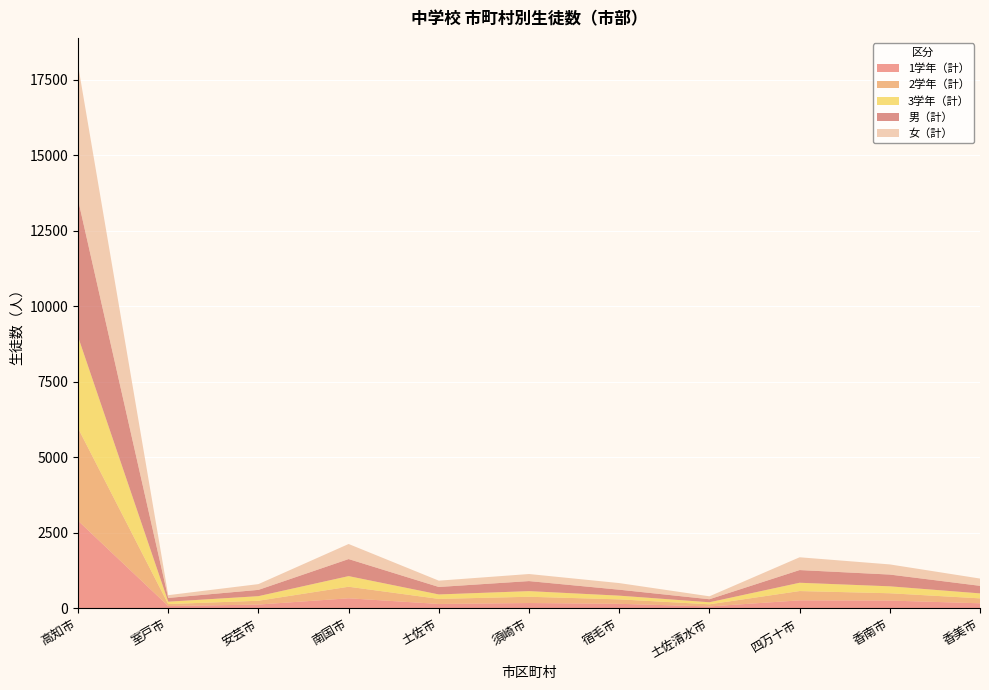

Reading left to right, transcribe all the data shown in this chart.

1学年（計）: 高知市=2897	室戸市=72	安芸市=121	南国市=329	土佐市=141	須崎市=172	宿毛市=146	土佐清水市=59	四万十市=261	香南市=254	香美市=163
2学年（計）: 高知市=3063	室戸市=65	安芸市=126	南国市=382	土佐市=167	須崎市=207	宿毛市=147	土佐清水市=70	四万十市=307	香南市=241	香美市=163
3学年（計）: 高知市=3031	室戸市=79	安芸市=152	南国市=352	土佐市=148	須崎市=187	宿毛市=123	土佐清水市=68	四万十市=275	香南市=230	香美市=165
男（計）: 高知市=4535	室戸市=124	安芸市=208	南国市=564	土佐市=247	須崎市=332	宿毛市=197	土佐清水市=100	四万十市=420	香南市=389	香美市=250
女（計）: 高知市=4456	室戸市=92	安芸市=191	南国市=499	土佐市=209	須崎市=234	宿毛市=219	土佐清水市=97	四万十市=423	香南市=336	香美市=241